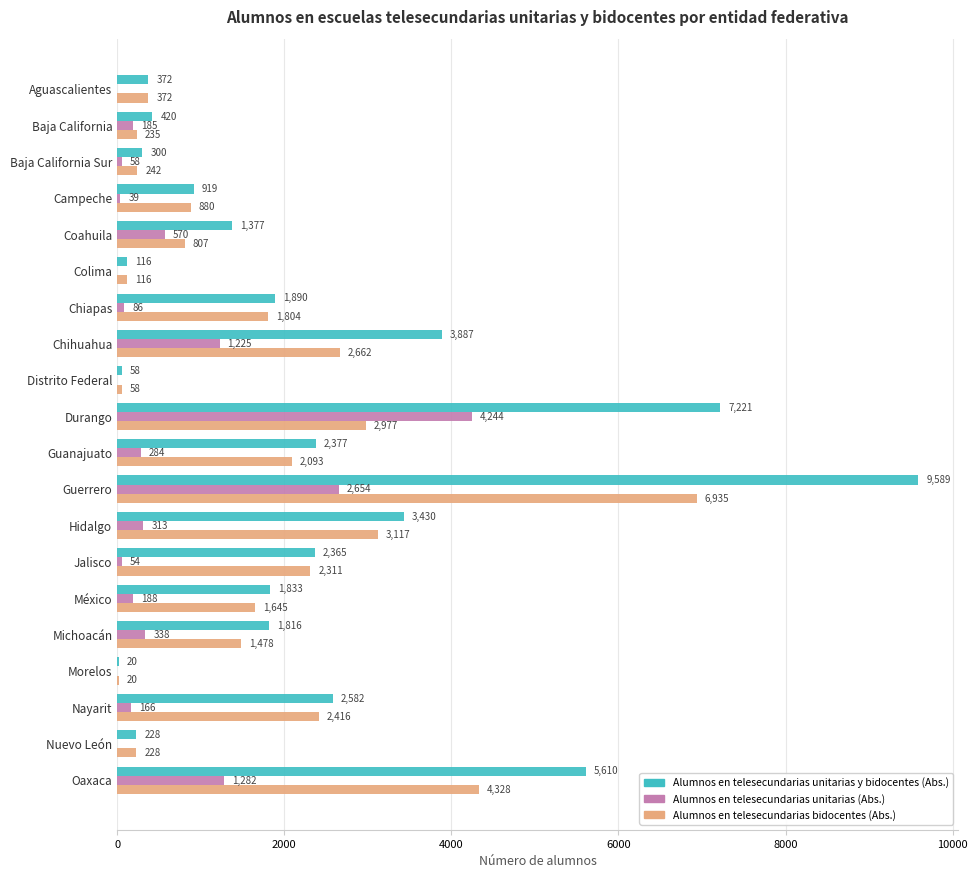

Where is Alumnos en telesecundarias unitarias (Abs.) nearest to the value 2122?

Guerrero